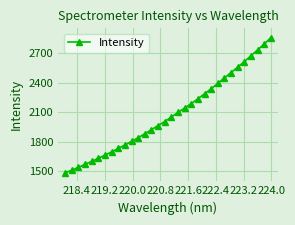

What is the value of the 22nd point from the left?

2286.2